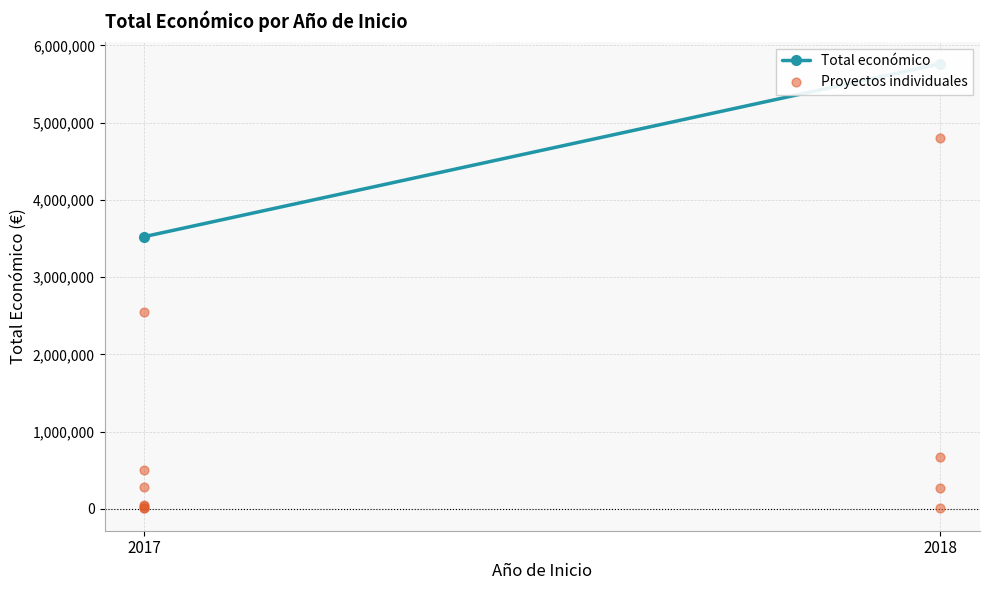

What Y value in the scatter plot is closest to 2405461?

2546283